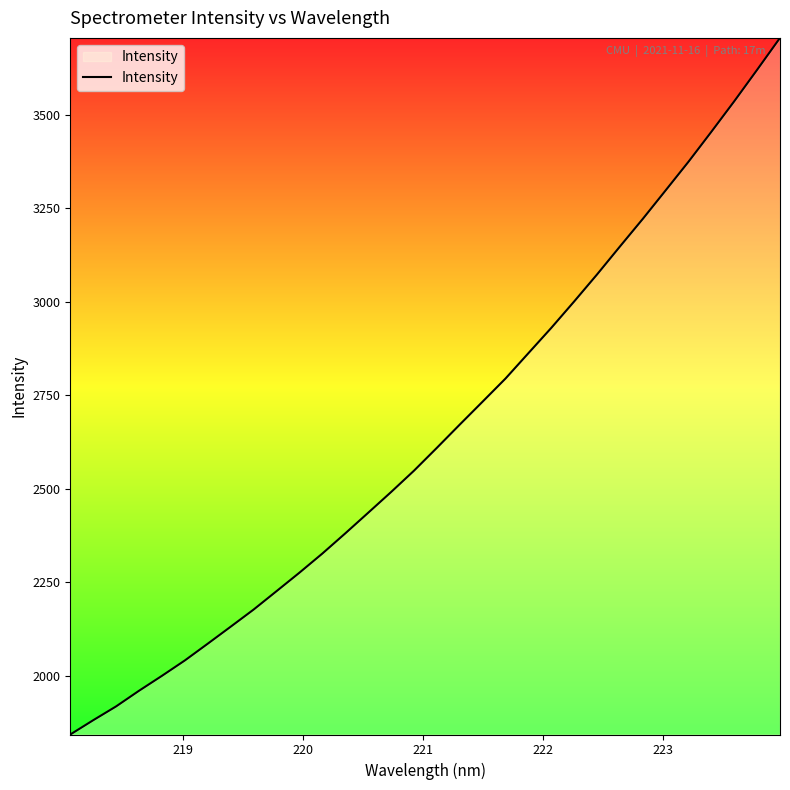

What is the smallest value displayed?

1843.5